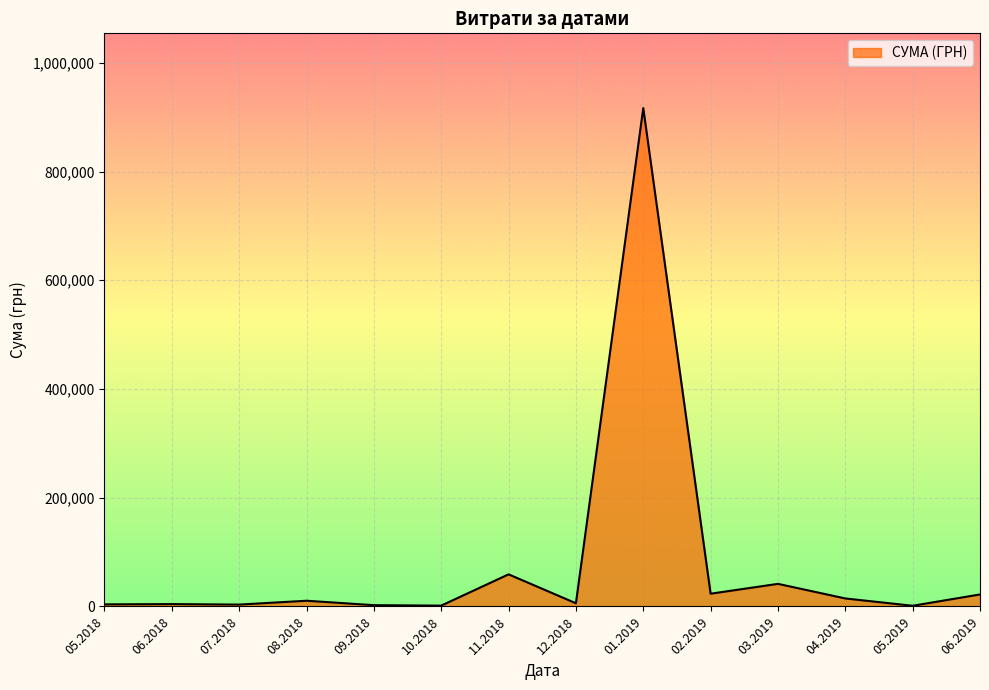

What is the maximum value shown in the chart?

916677.1